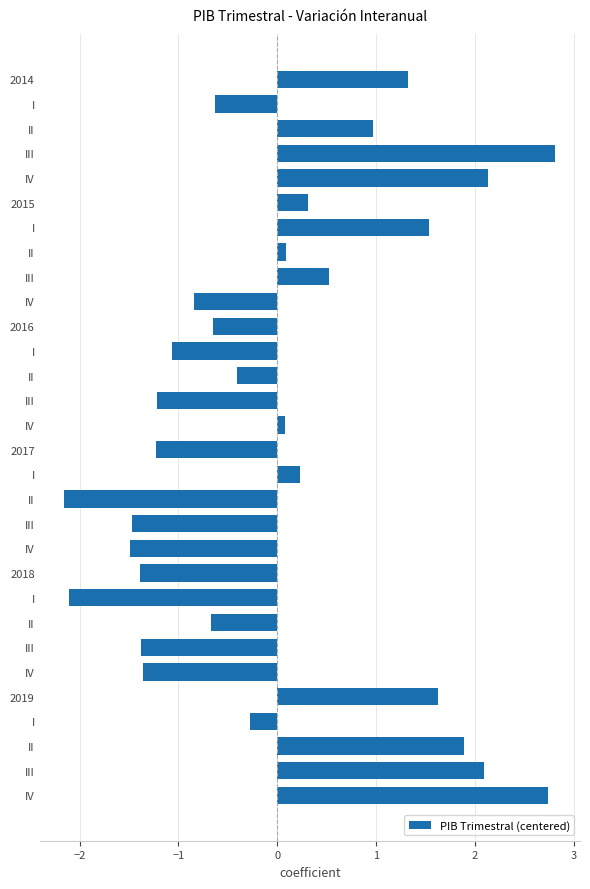

How many categories are shown in the chart?

30